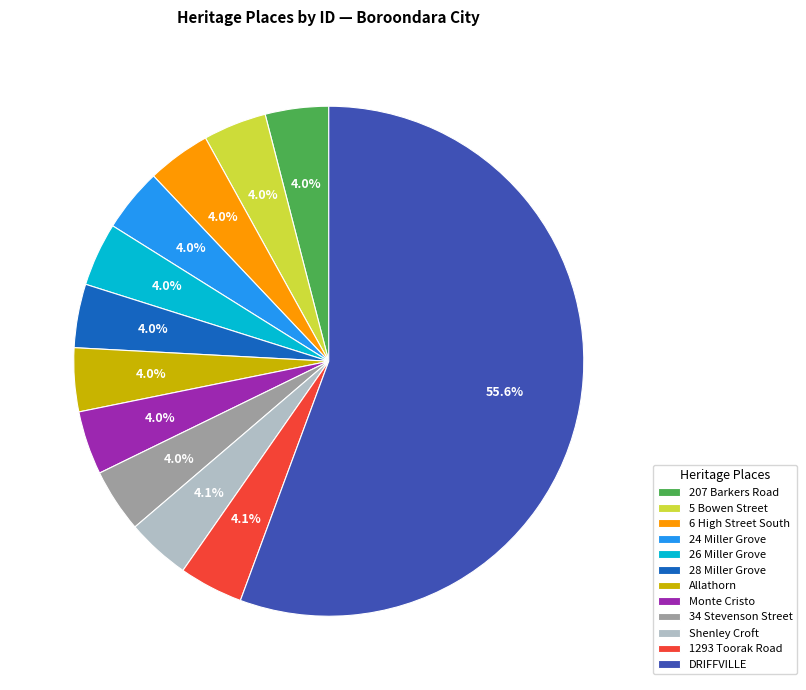

To the nearest percent, what is the average slice percentage?

8%